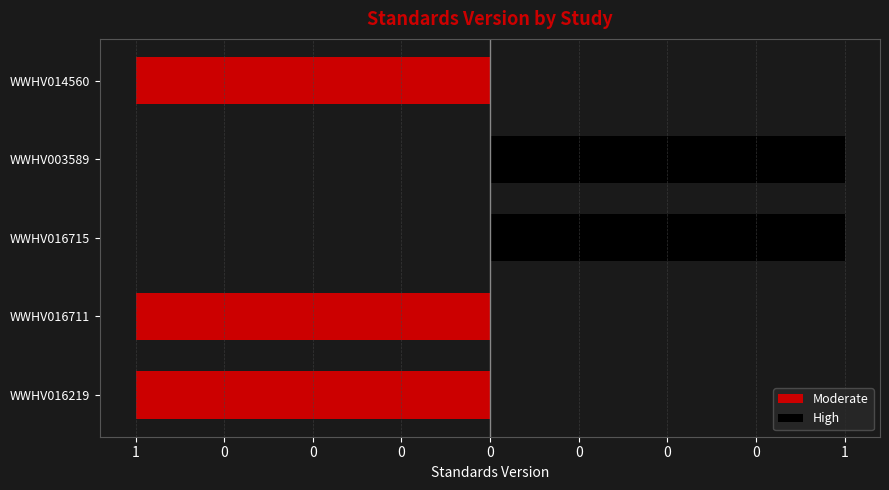

Which series has the widest spread of values?

Moderate